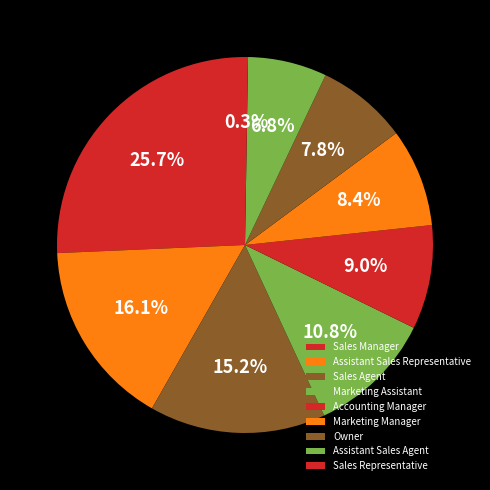

Does any single category account for the majority?

No